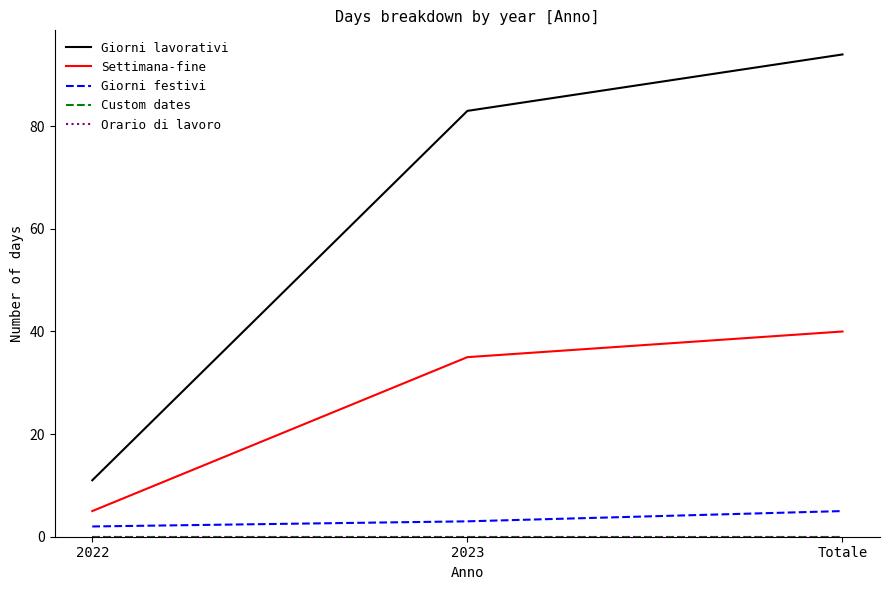

Does the chart display data point markers on the line(s)?

No